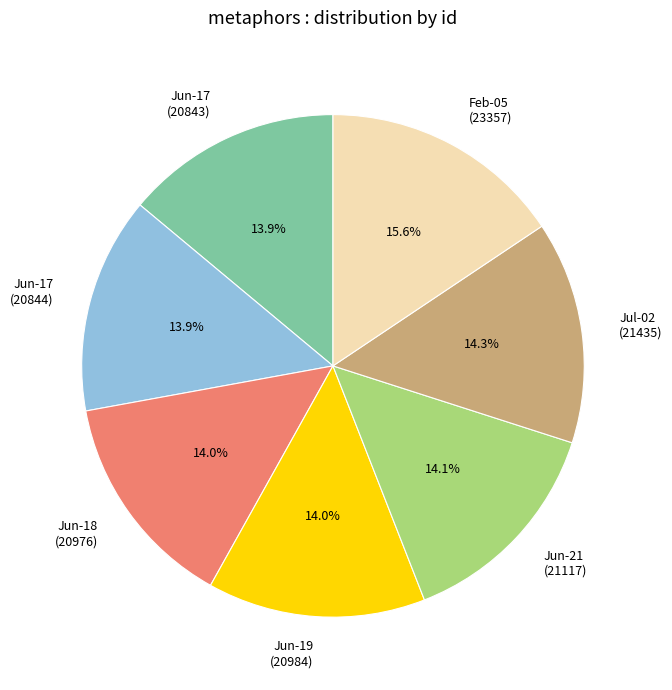

Is Jun-17 (20843) the majority of the pie?

No